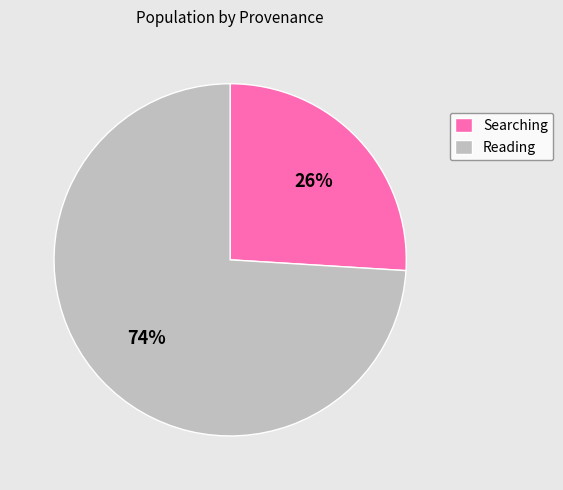

To the nearest percent, what is the difference between the Searching and Reading slice percentages?

48%